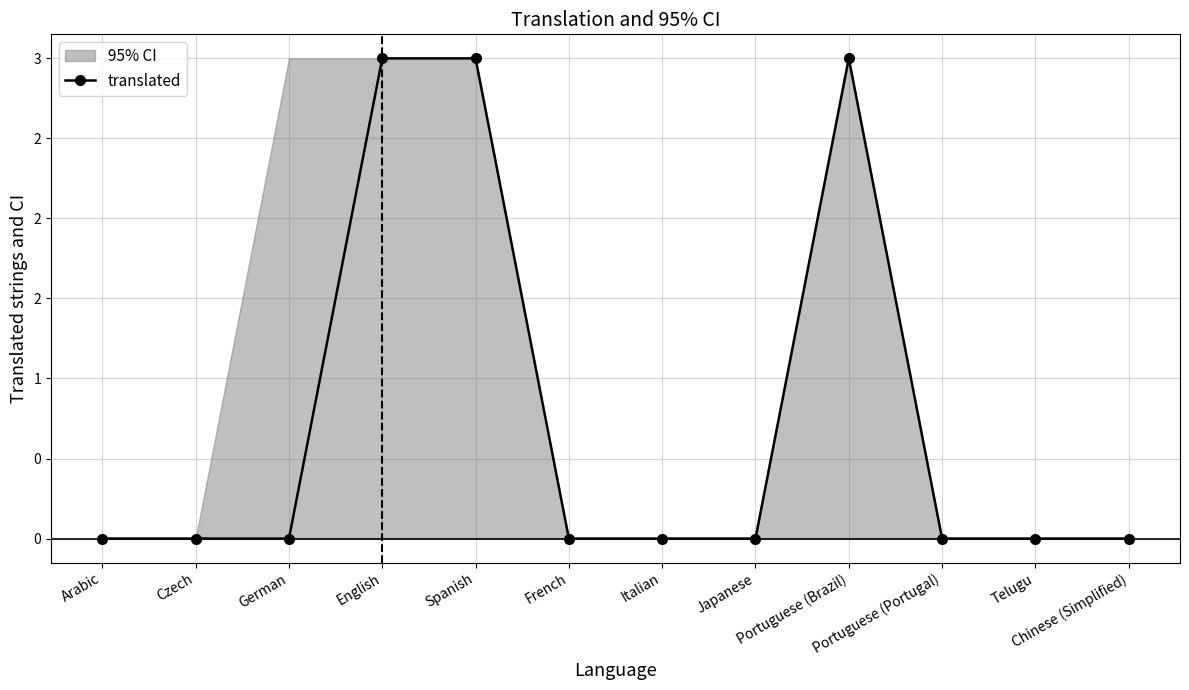

At which category does the chart reach its peak across all series?

English